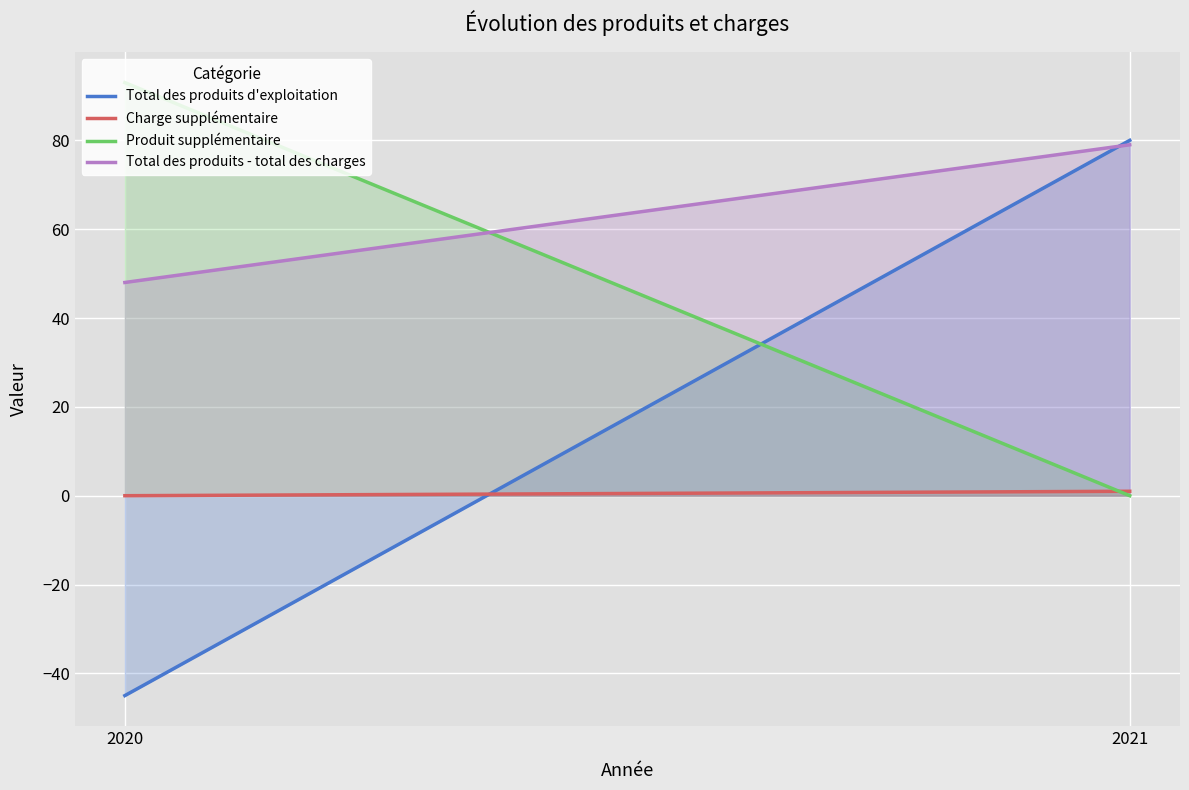

Is the value of Total des produits d'exploitation at 2021 greater than the value of Total des produits - total des charges at 2020?

Yes